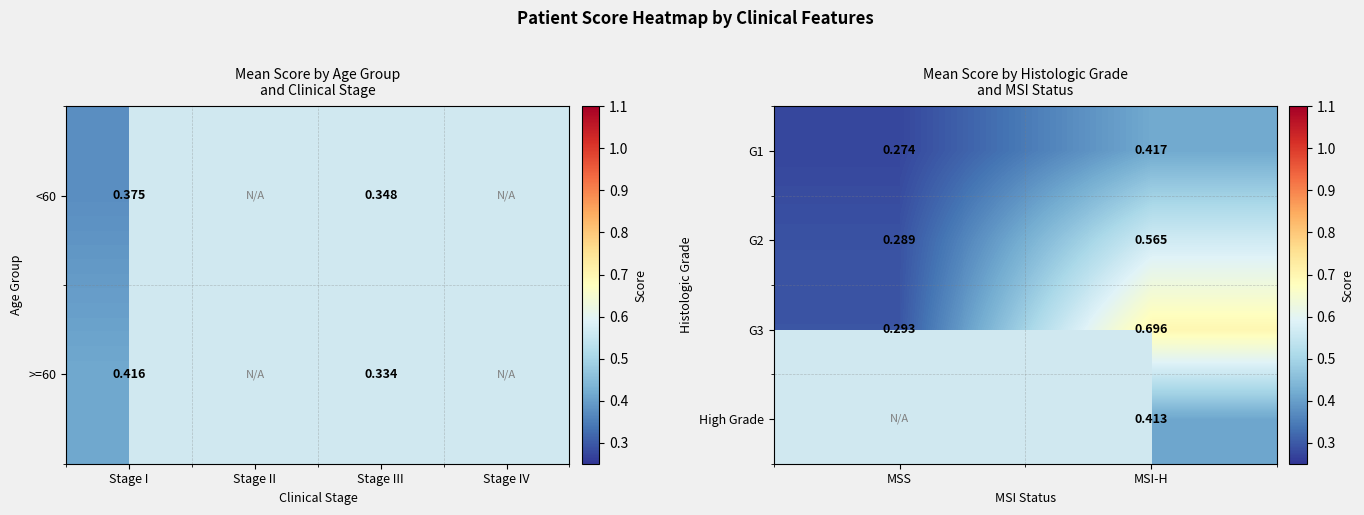

List the labels in order of G1 value, largest first.

MSI-H, MSS